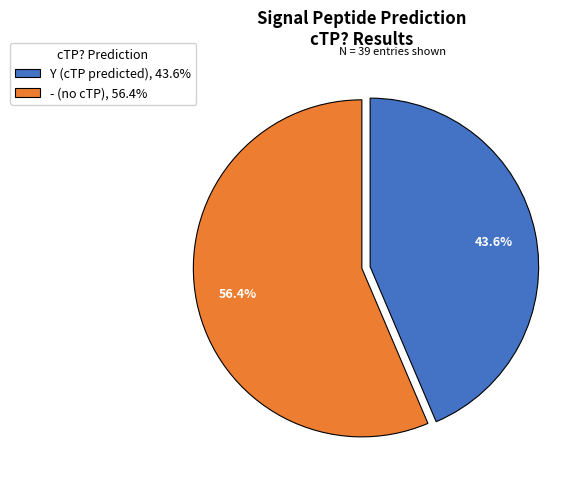

To the nearest percent, what is the difference between the - and Y slice percentages?

13%